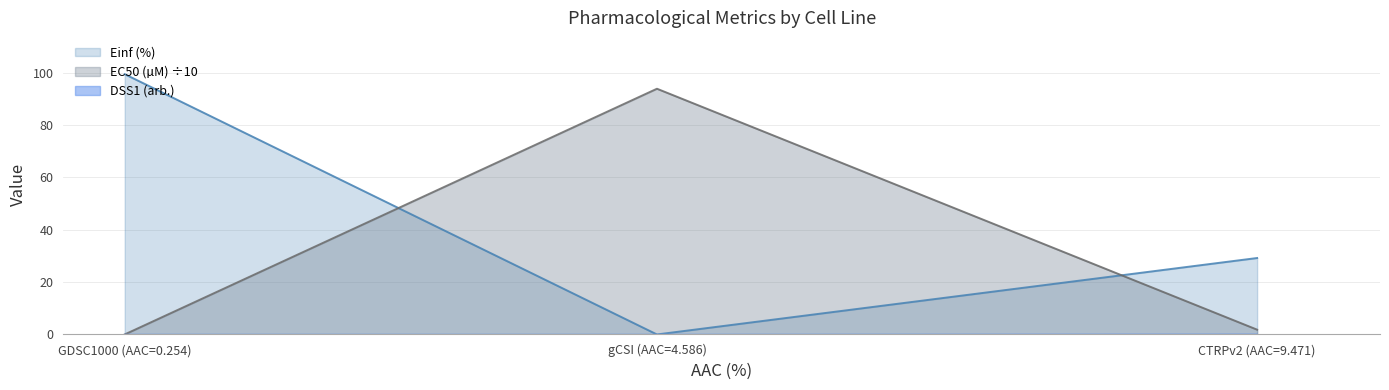

What is the sum of all DSS1 (arb.) values?

0.1